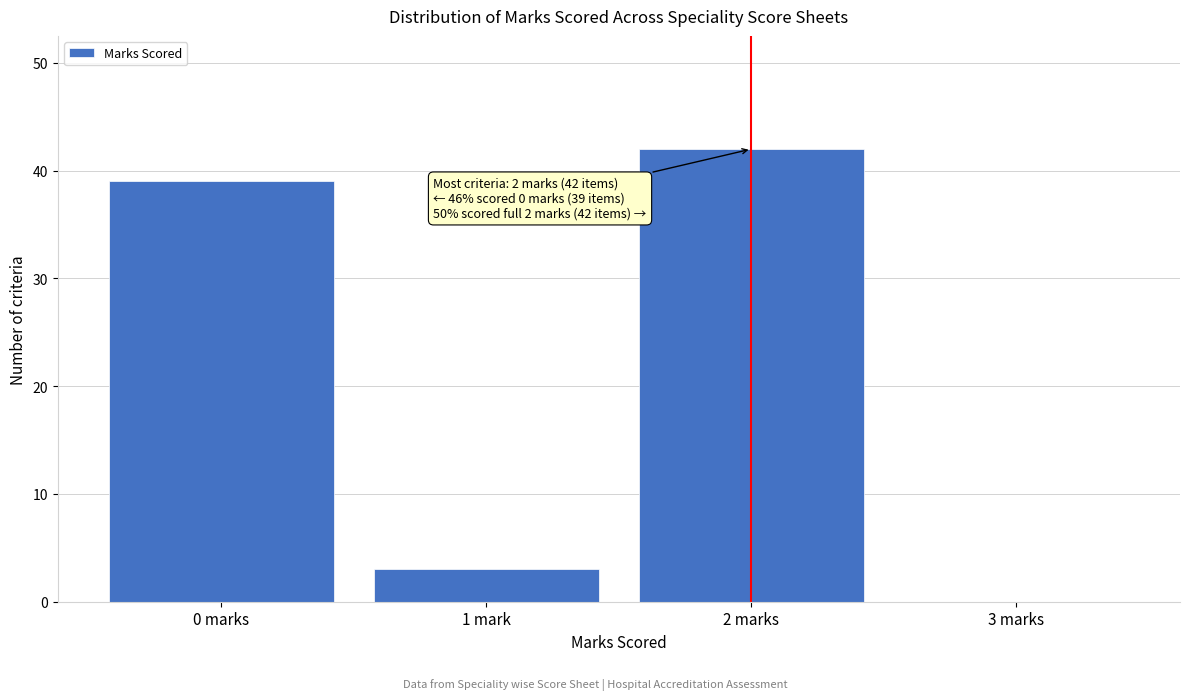

Reading left to right, transcribe all the data shown in this chart.

0 marks=39	1 mark=3	2 marks=42	3 marks=0